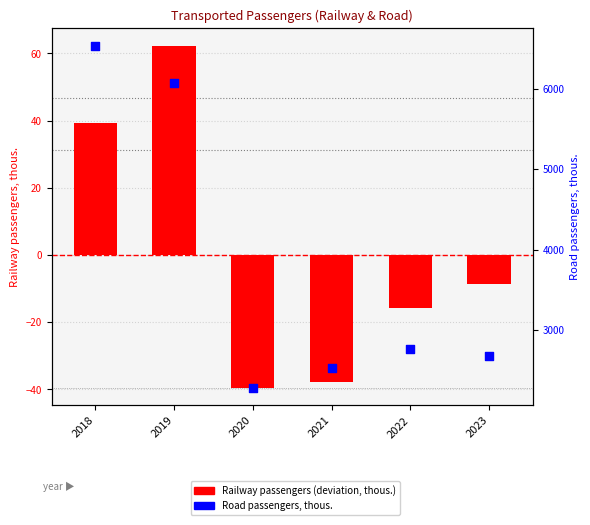

Which series has the largest total across all categories?

Road passengers (thous.)